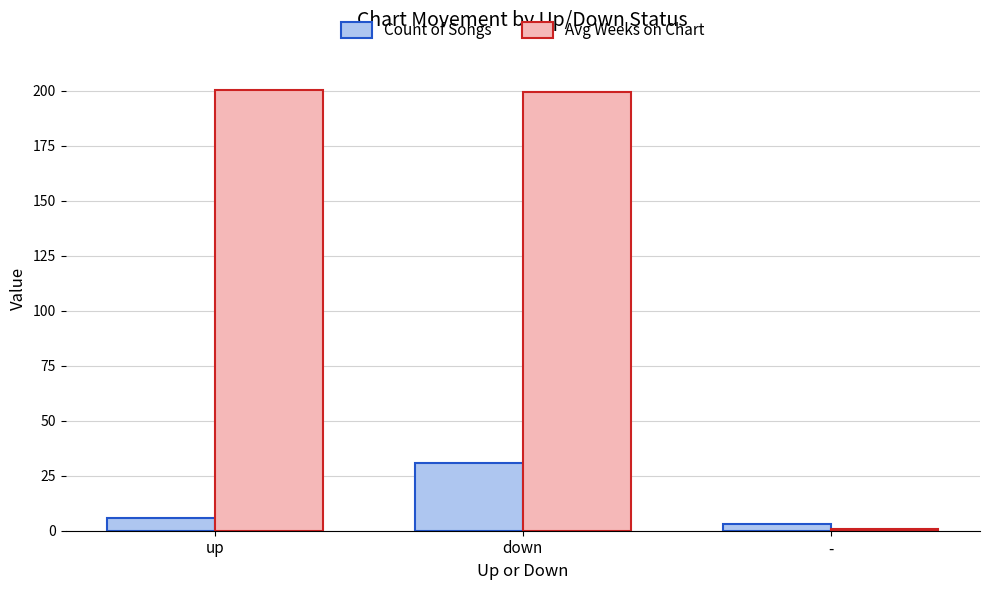

True or false: Count of Songs has a value of 43.0 at down.

False